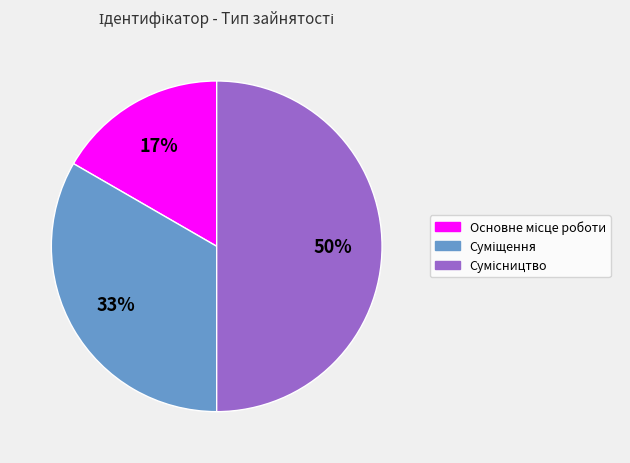

To the nearest percent, what is the difference between the largest and smallest slice percentages?

33%